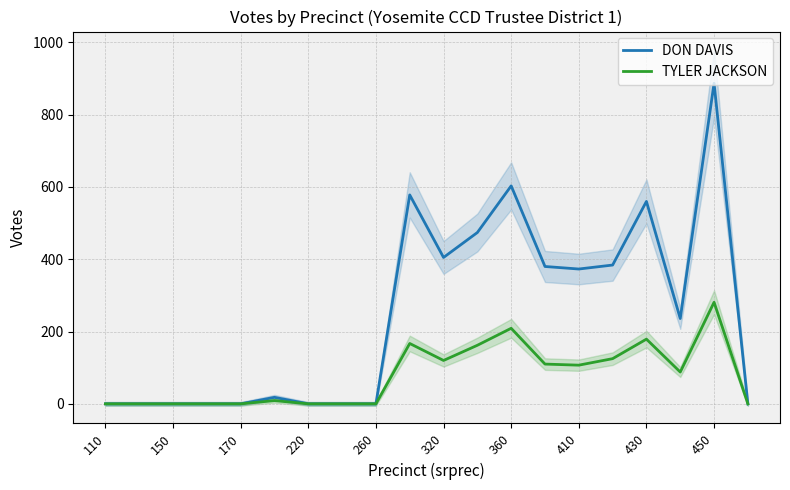

What is the value of the TYLER JACKSON point at the 13th from the left?

209